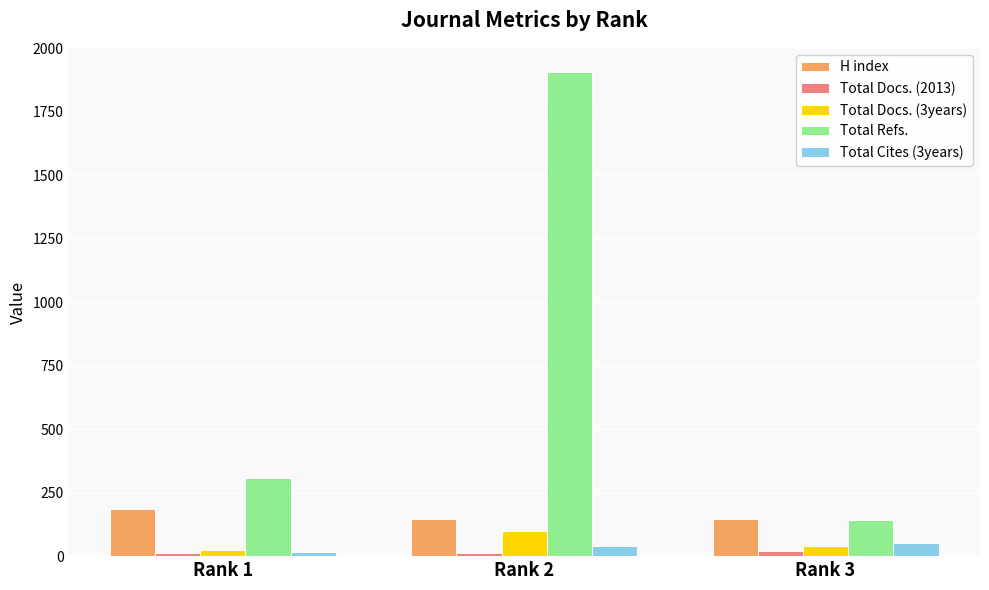

How many Total Cites (3years) values are between 18 and 52?

3